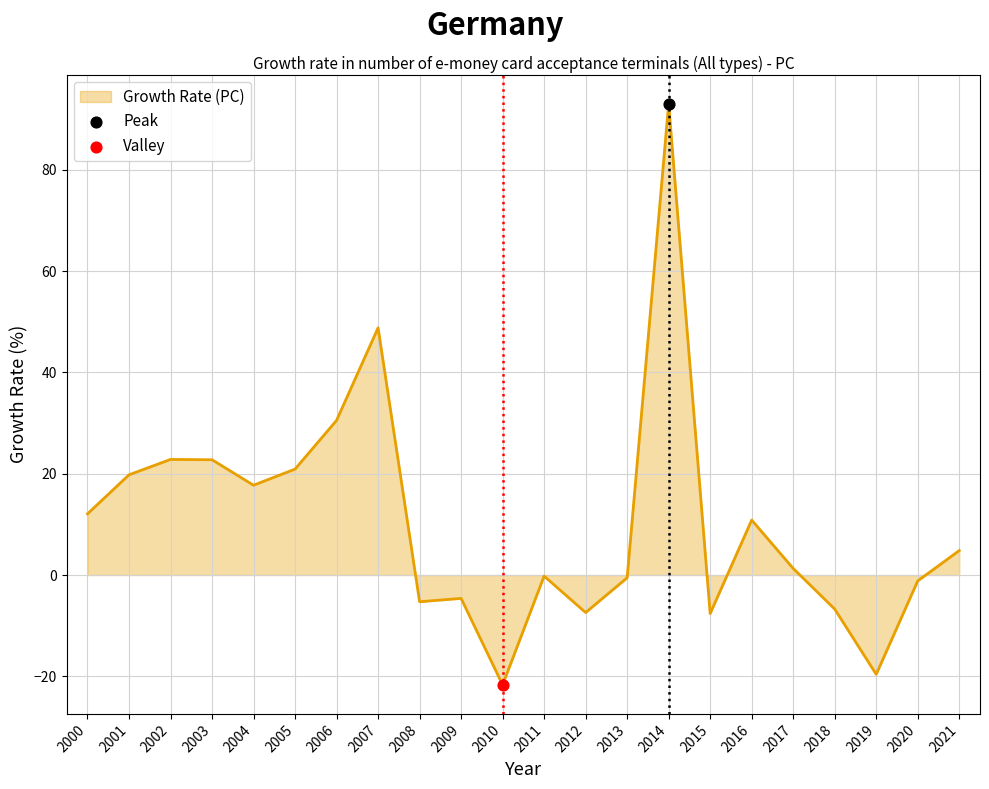

What is the change in value from 2009 to 2015?

-3.0